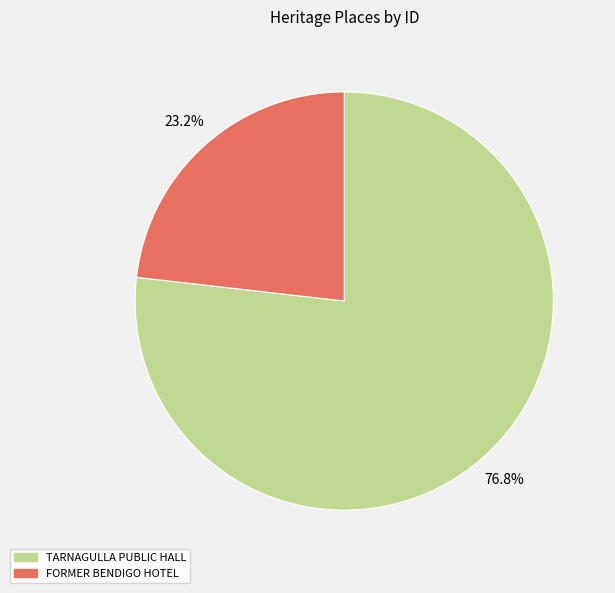

True or false: TARNAGULLA PUBLIC HALL accounts for 77% of the total.

True